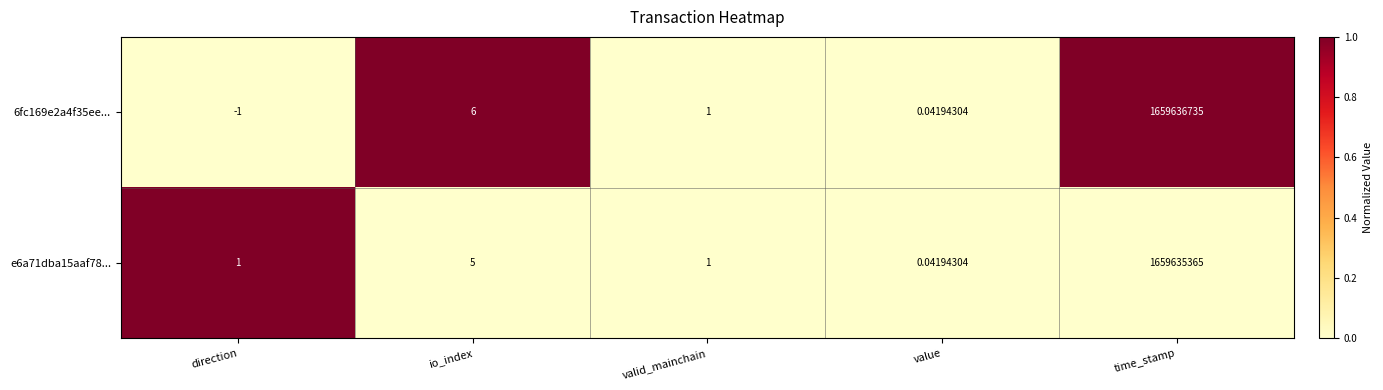

List the labels in order of 6fc169e2a4f35ee... value, smallest first.

direction, value, valid_mainchain, io_index, time_stamp